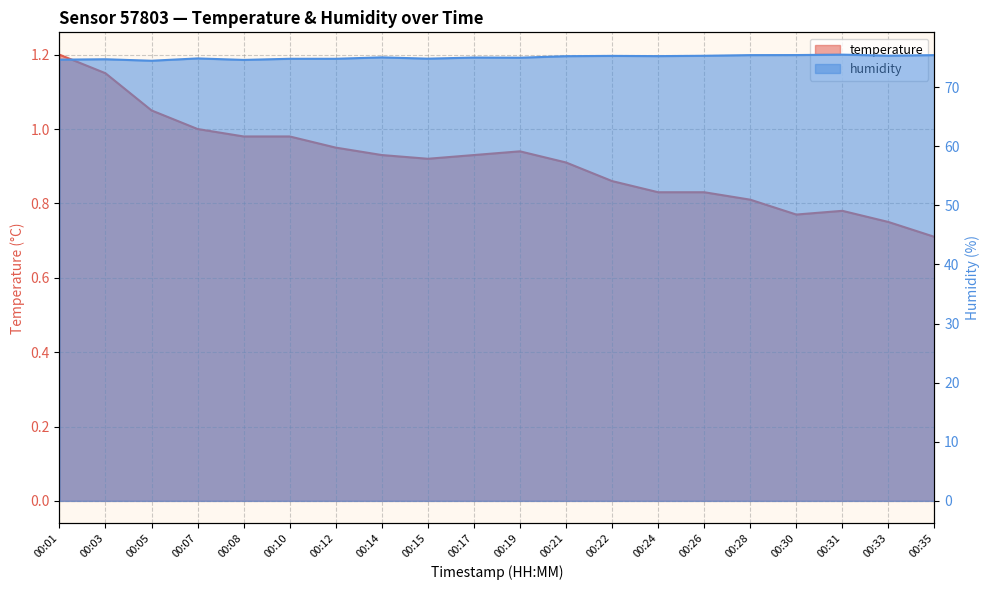

What is the average value of the temperature series?

0.9